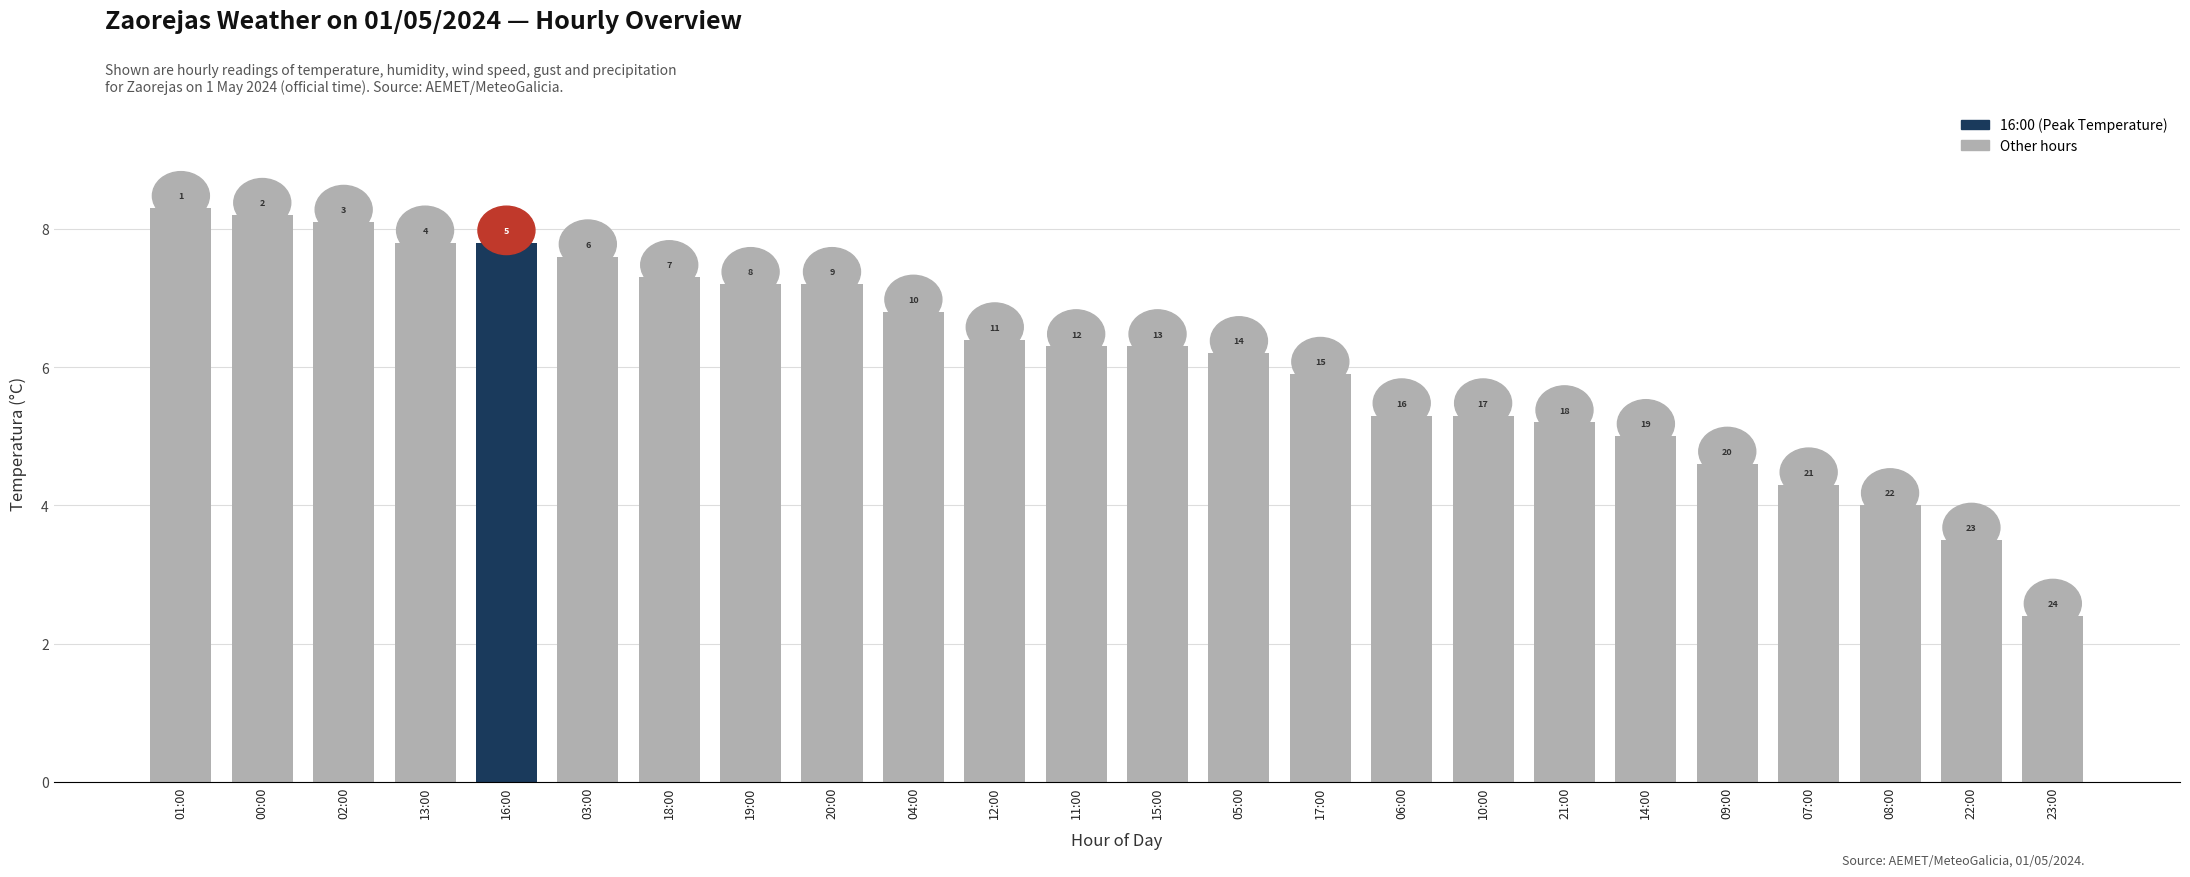

What is the sum of the values at 20:00 and 04:00?

14.0